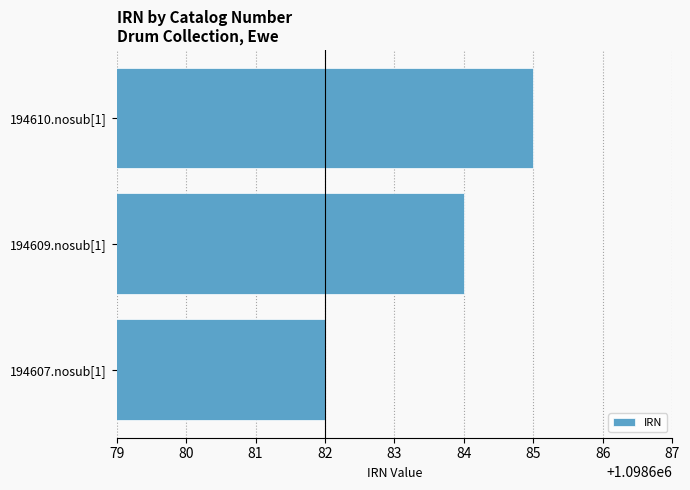

Count the number of data series in this chart.

1